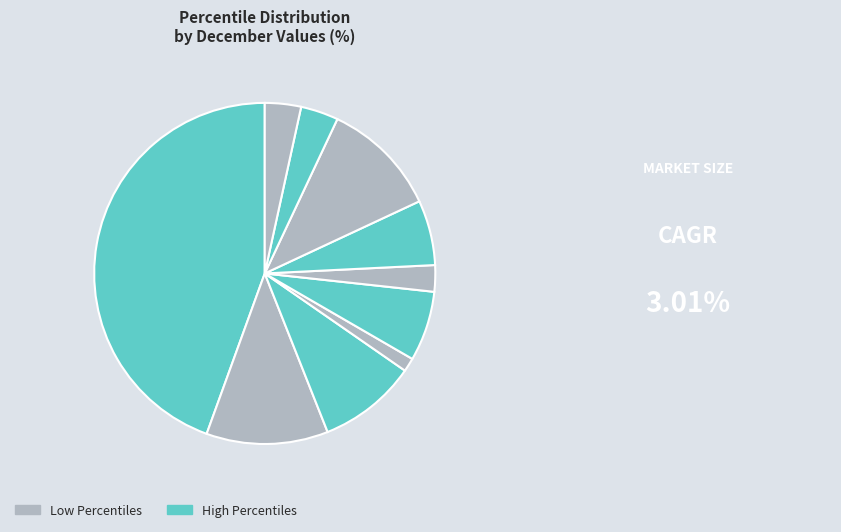

How many segments does this pie chart have?

10